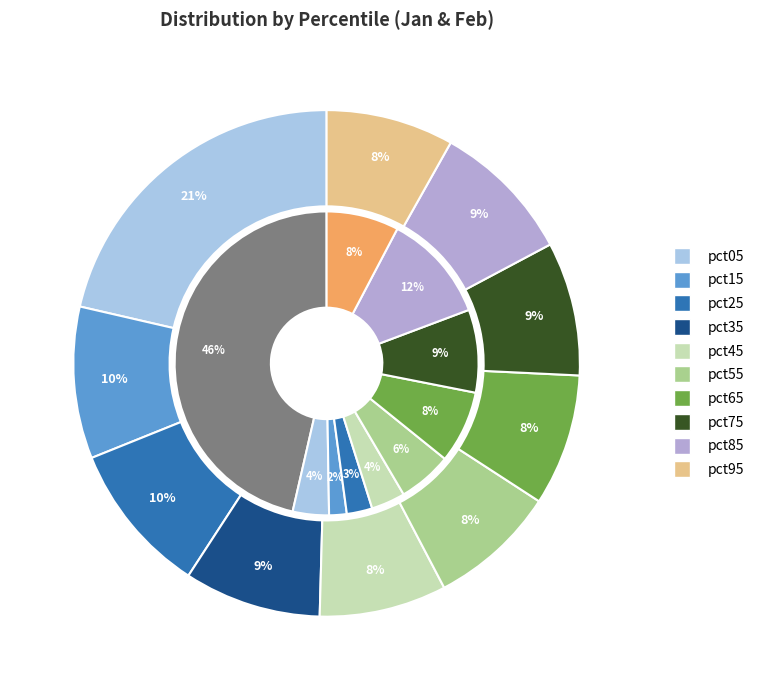

Does 6 account for over 50% of the chart?

No